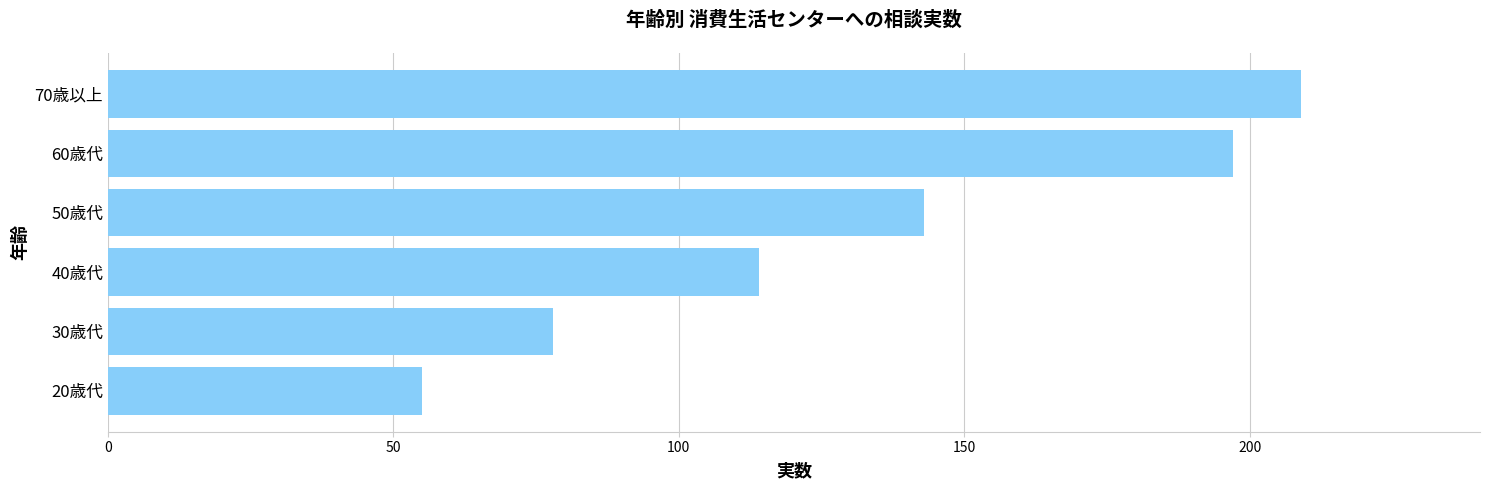

Does the chart contain stacked bars?

No